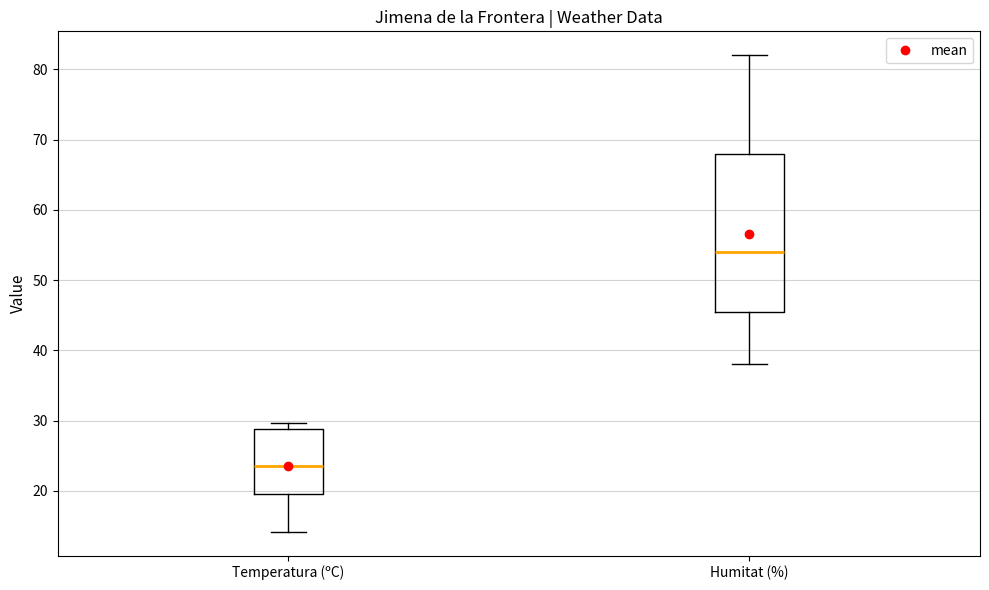

Reading left to right, read every box against the y-axis: the position of its median line, the range the box covers, and the ends of its whiskers. The values are not printed on the chart, so give them approximately, as read against the axis.

Temperatura (ºC): median 24, box 20 to 29, whiskers 14 to 30
Humitat (%): median 54, box 46 to 68, whiskers 38 to 82